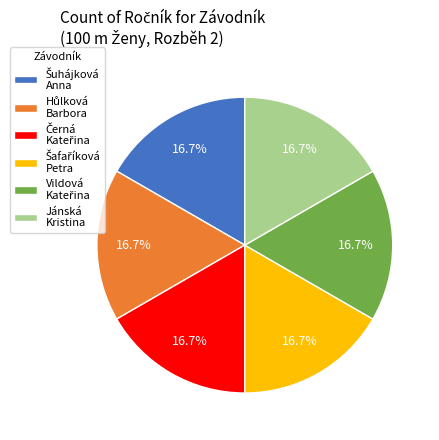

Is there any slice that represents more than half of the pie?

No